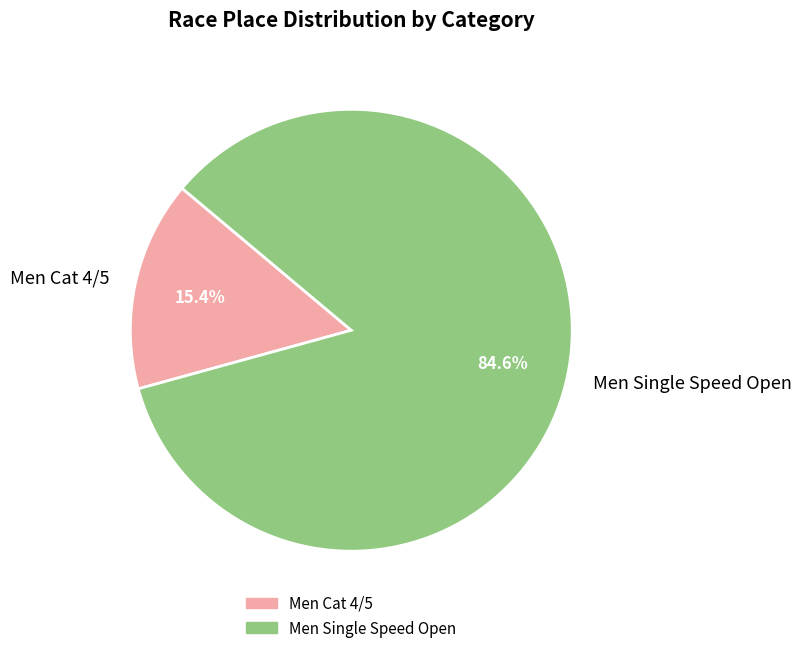

Which slice is the largest?

Men Single Speed Open